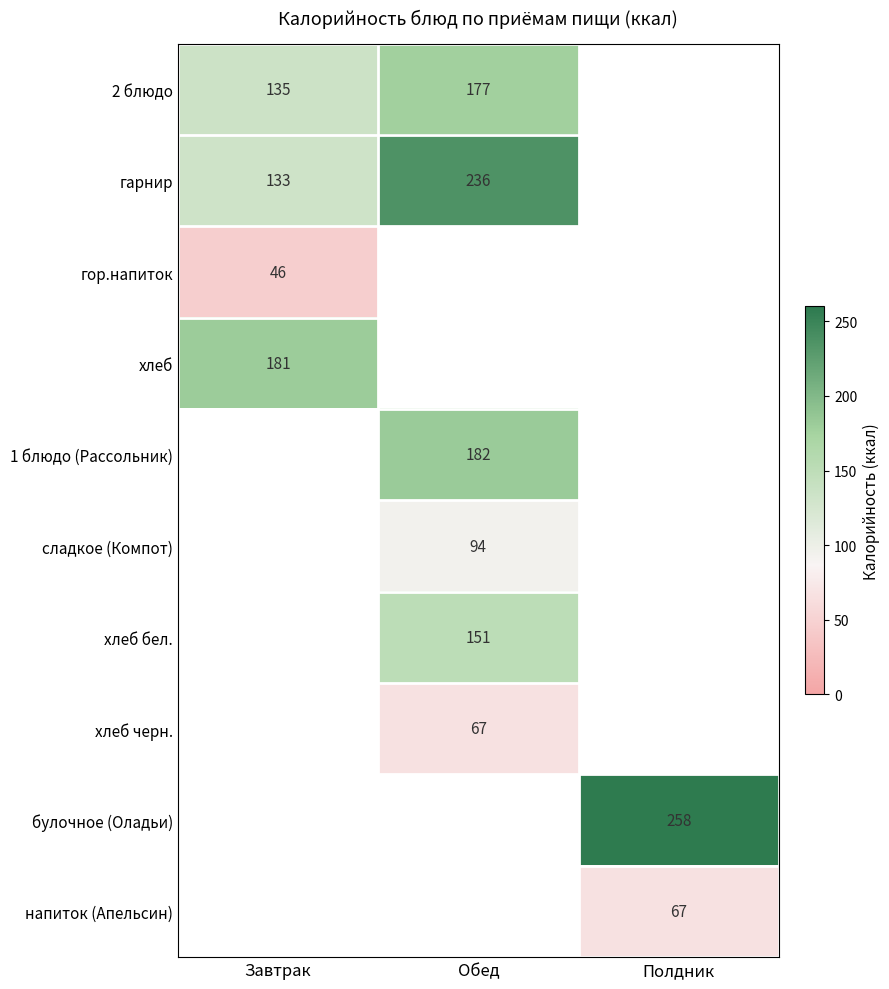

True or false: 2 блюдо has a value of 177 at Обед.

True